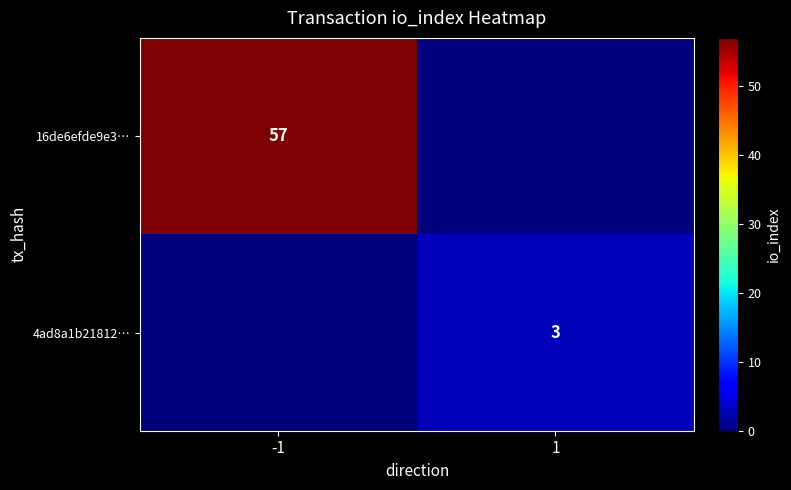

Is the value of 4ad8a1b21812… at 1 greater than the value of 16de6efde9e3… at -1?

No